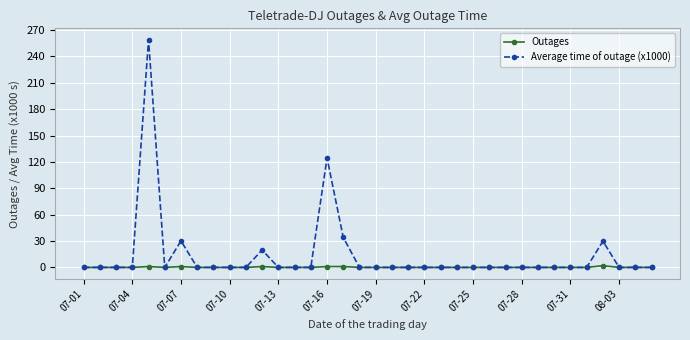

List the series in order of their overall mean, lowest first.

Outages, Average time of outage (x1000)